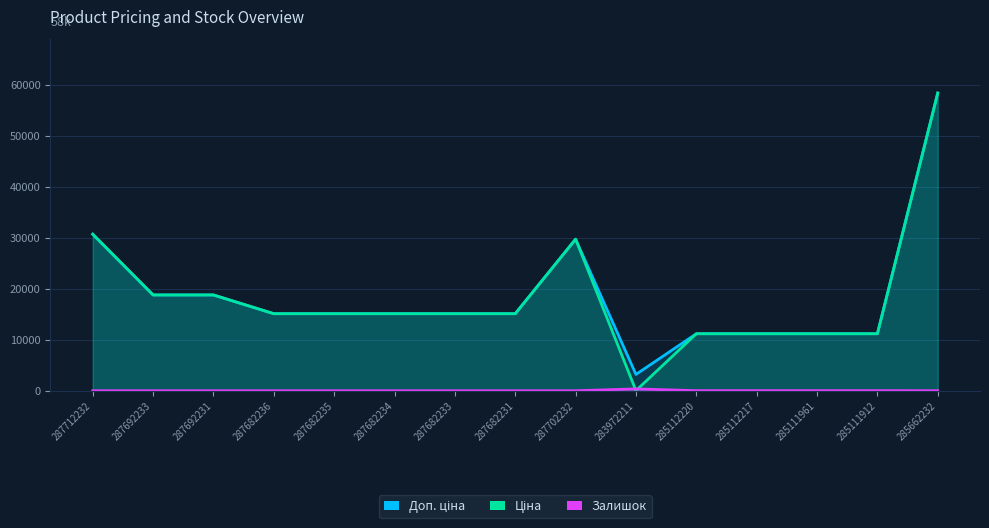

What is the total value across all series at 287682234?

30240.0